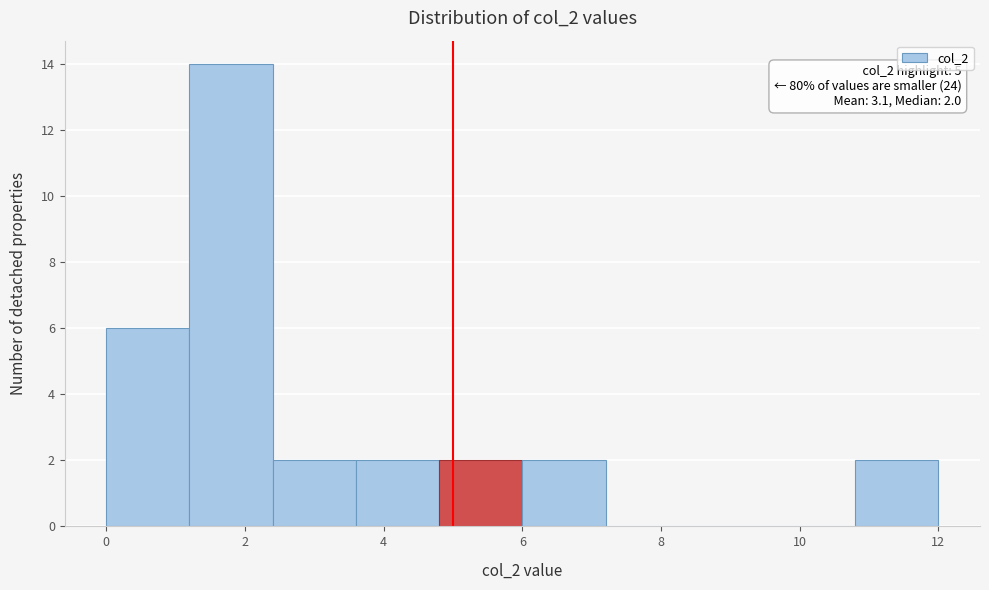

Over which range of the x-axis is the bar tallest?

1.2 to 2.4